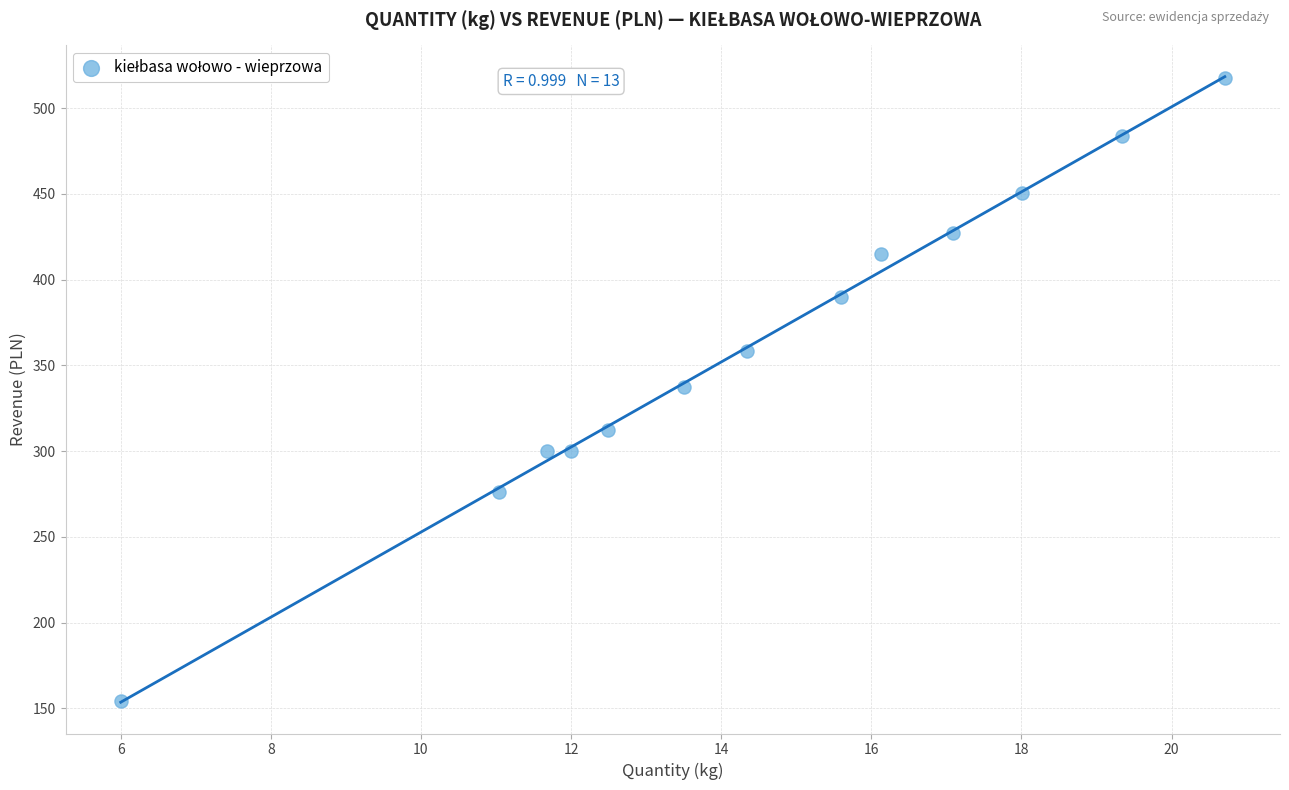

What is the range of Y values (max minus min)?

363.5